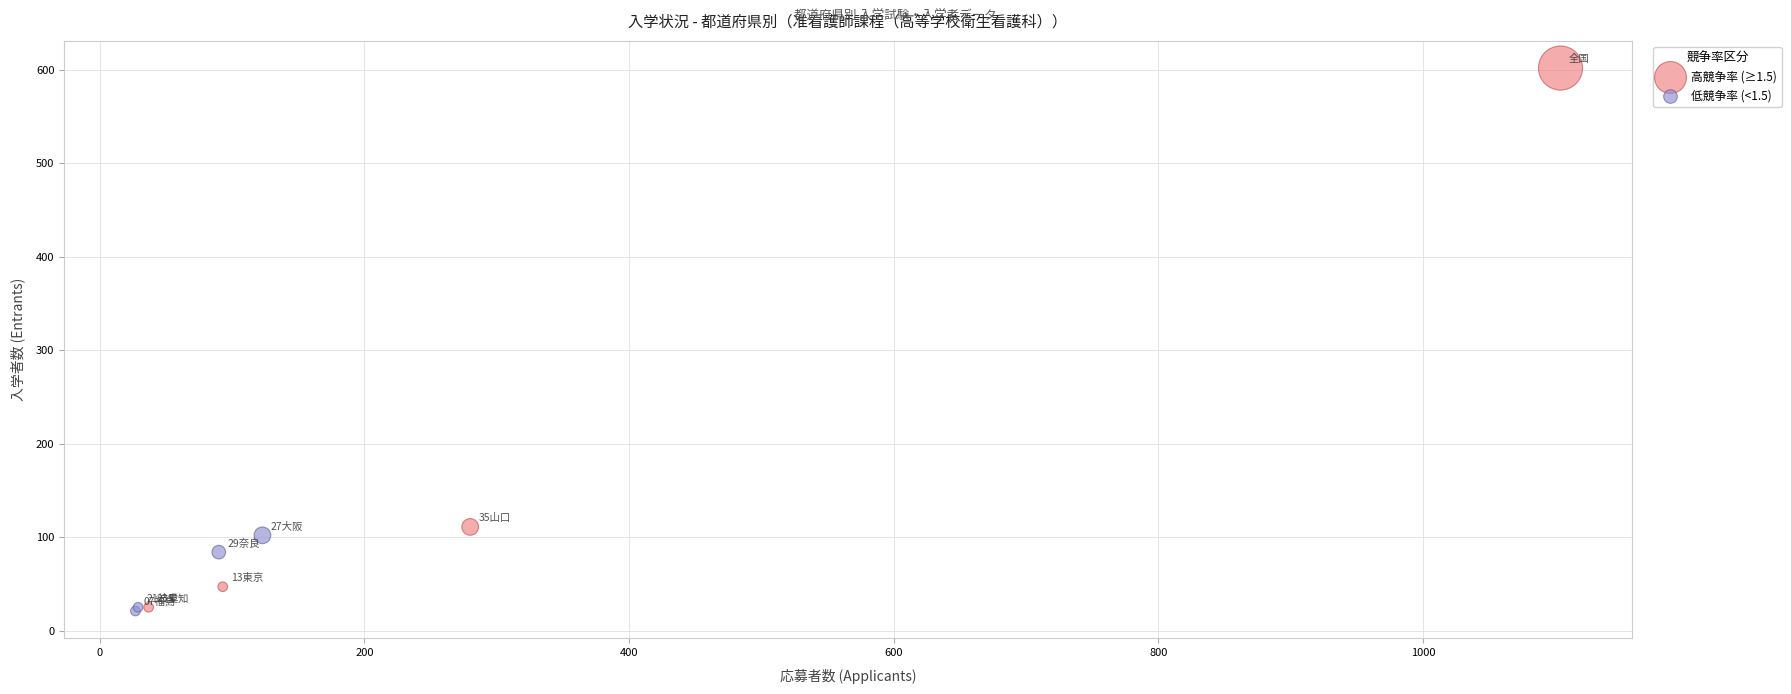

Which series has the largest Y range (max minus min)?

高競争率 (≥1.5)